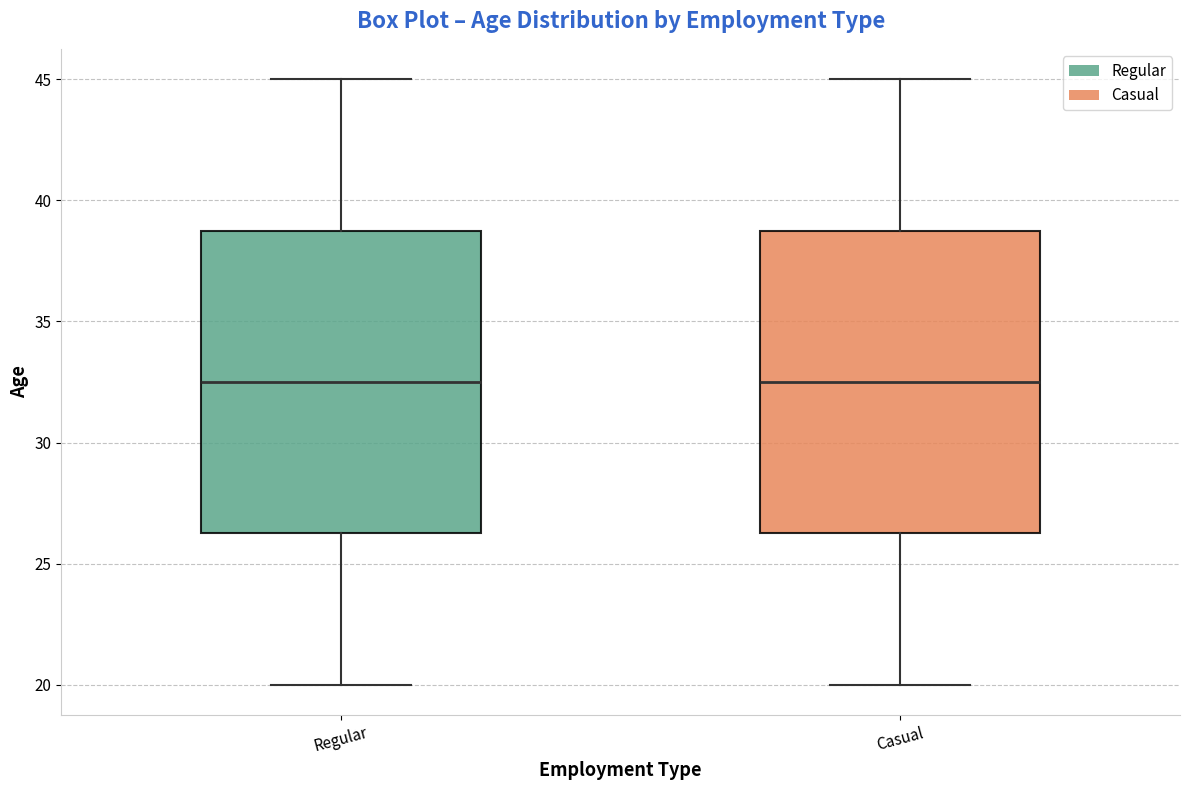

Reading left to right, transcribe this box plot: for each box, give where its median line is, the range the box spans, and where its two whiskers end, as read against the y-axis. The values are not printed on the chart, so give them approximately, as read against the axis.

Regular: median 32.5, box 26.5 to 39.0, whiskers 20.0 to 45.0
Casual: median 32.5, box 26.5 to 39.0, whiskers 20.0 to 45.0